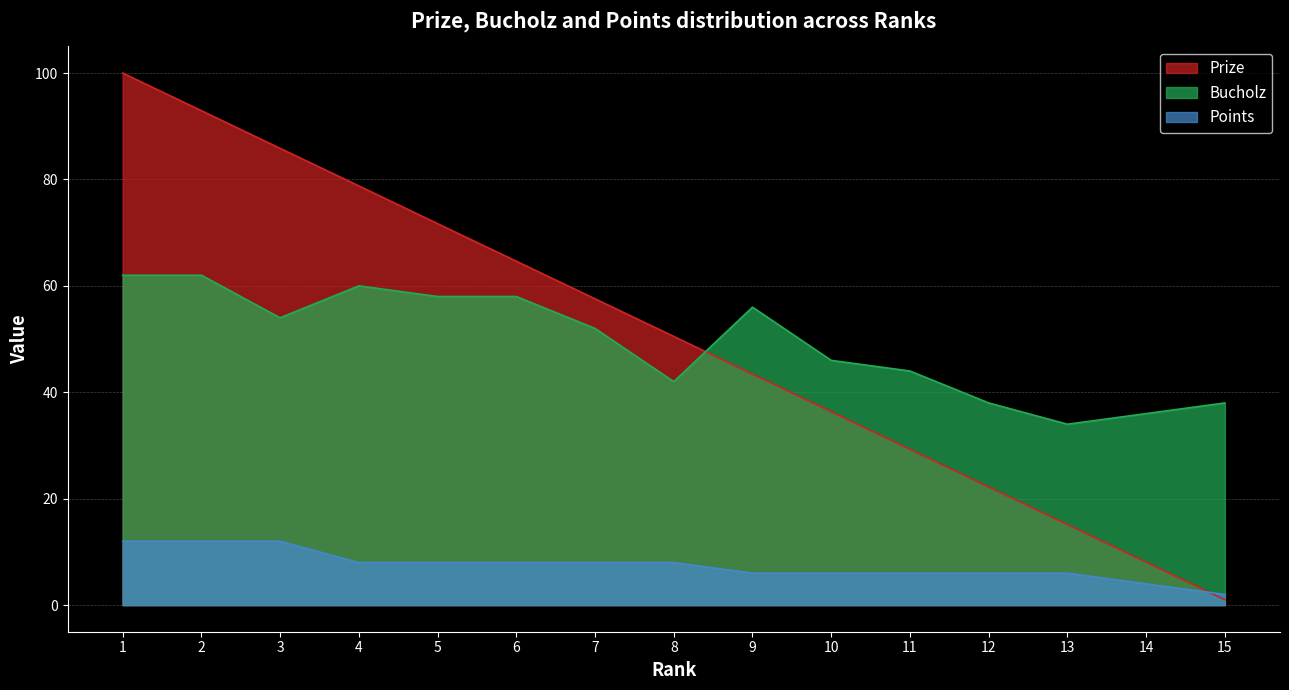

The value of Prize at 9 is 9.6. True or false?

False